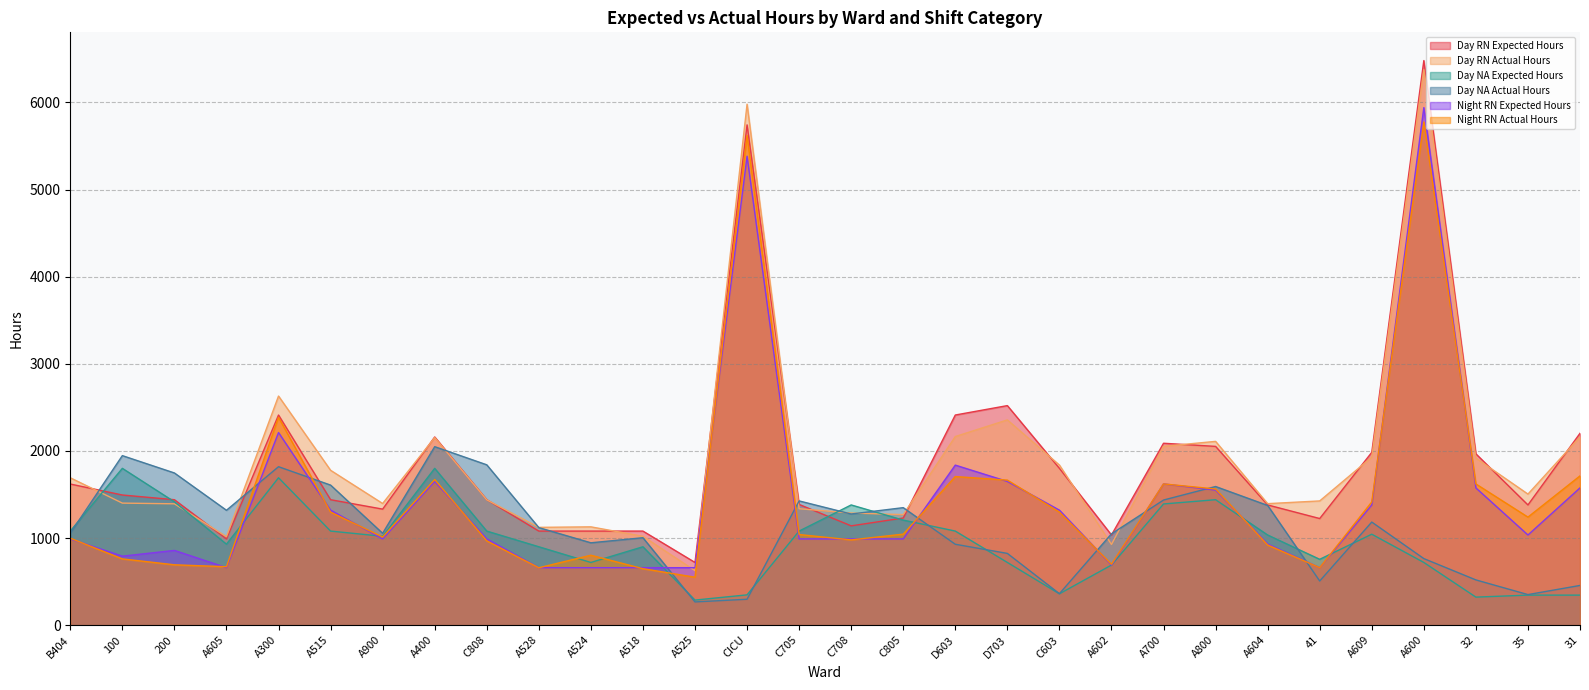

What is the value of the Day RN Expected Hours point at the 29th from the left?

1380.0